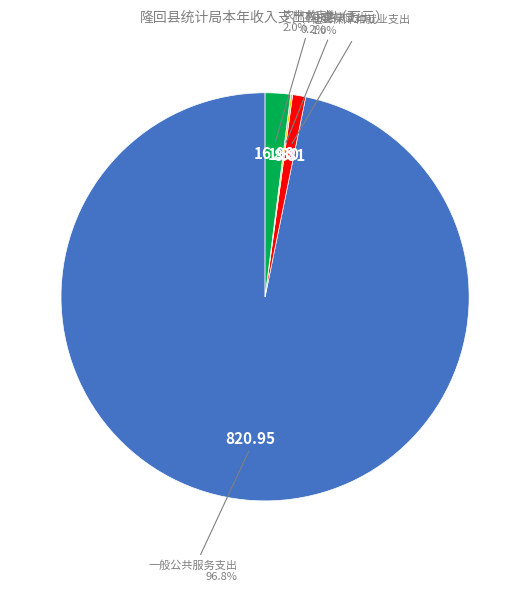

Which has a higher value, 社会保障和就业支出 or 一般公共服务支出?

一般公共服务支出